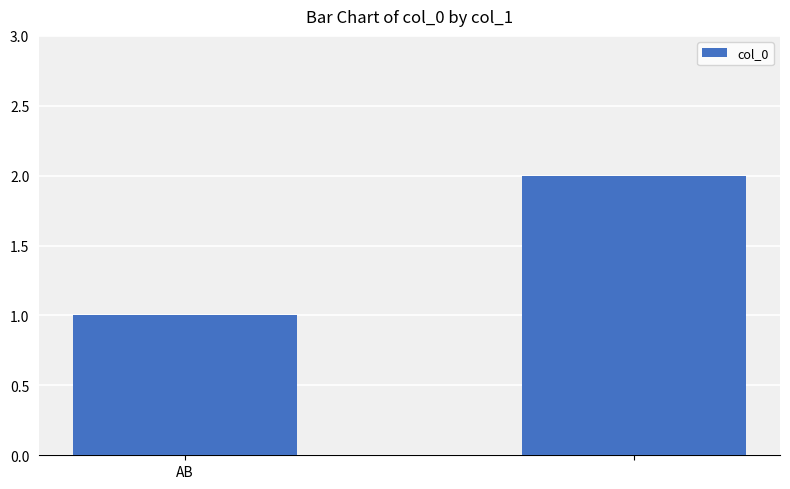

Reading right to left, extract all data points from this chart.

2	1